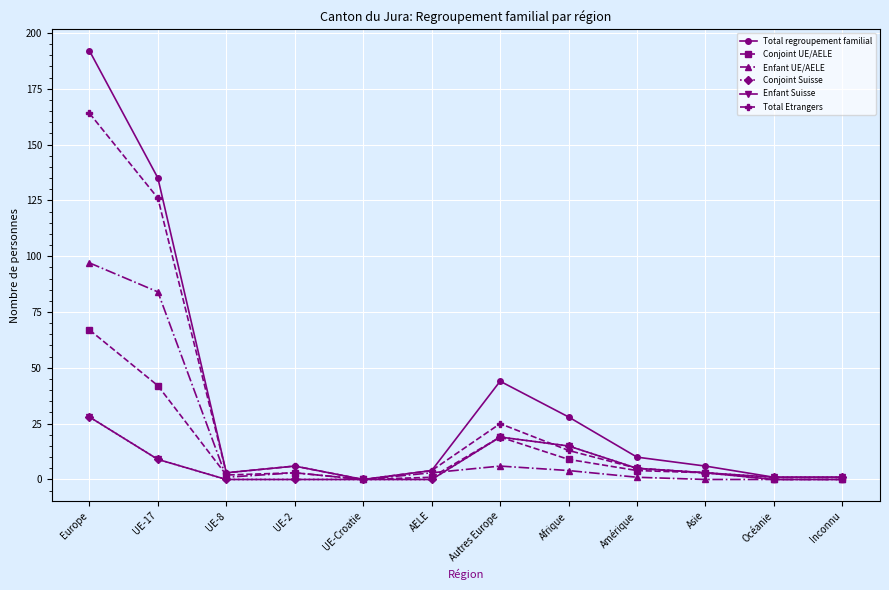

What position from the right is AELE?

7